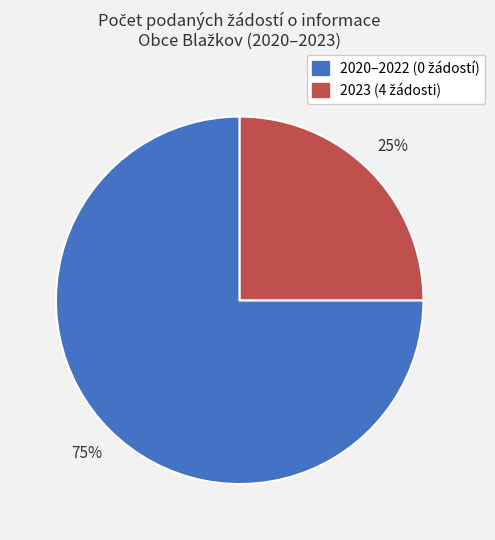

Is there any slice that represents more than half of the pie?

Yes